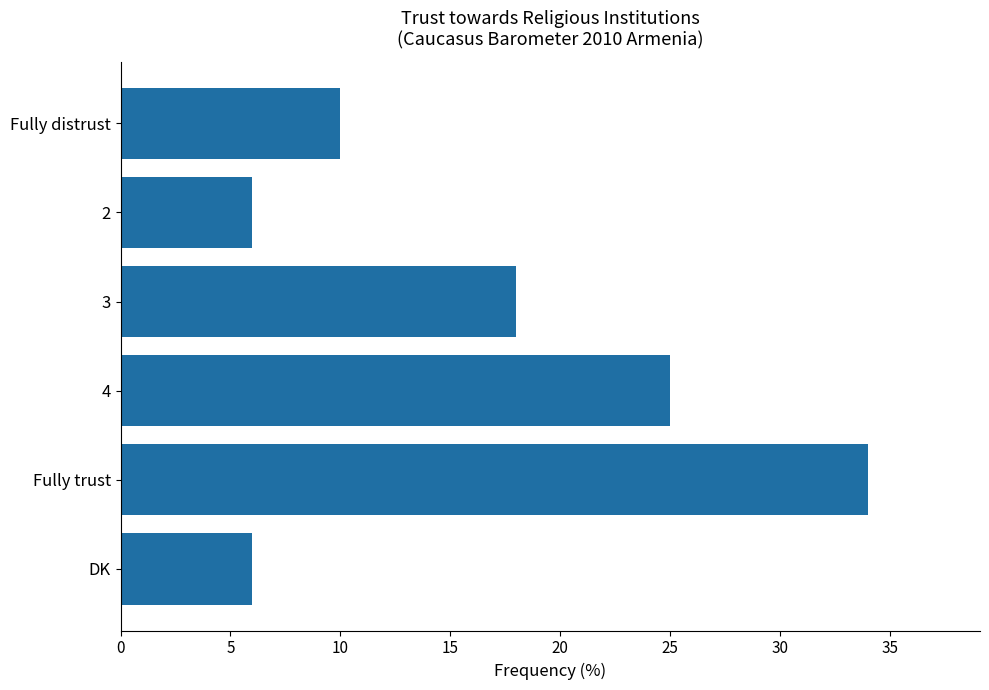

The value at Fully distrust is 10. True or false?

True